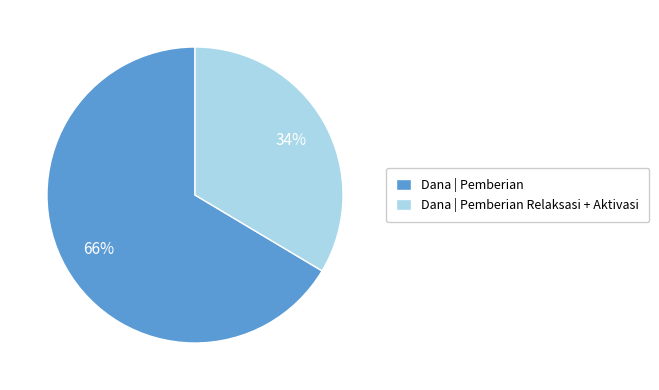

Which slice is the largest?

Dana | Pemberian